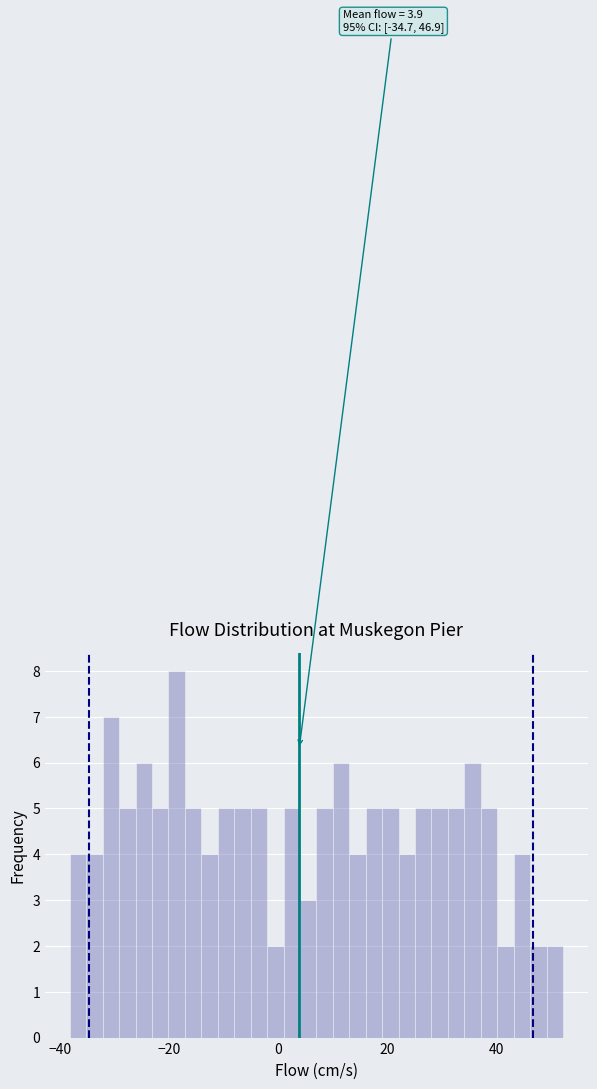

Read against the x-axis, roughly where is the centre of the tallest bar?

-18